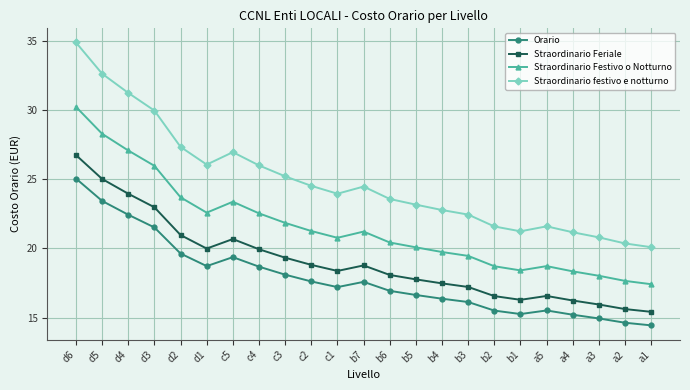

Which series has the largest range (max minus min)?

Straordinario festivo e notturno